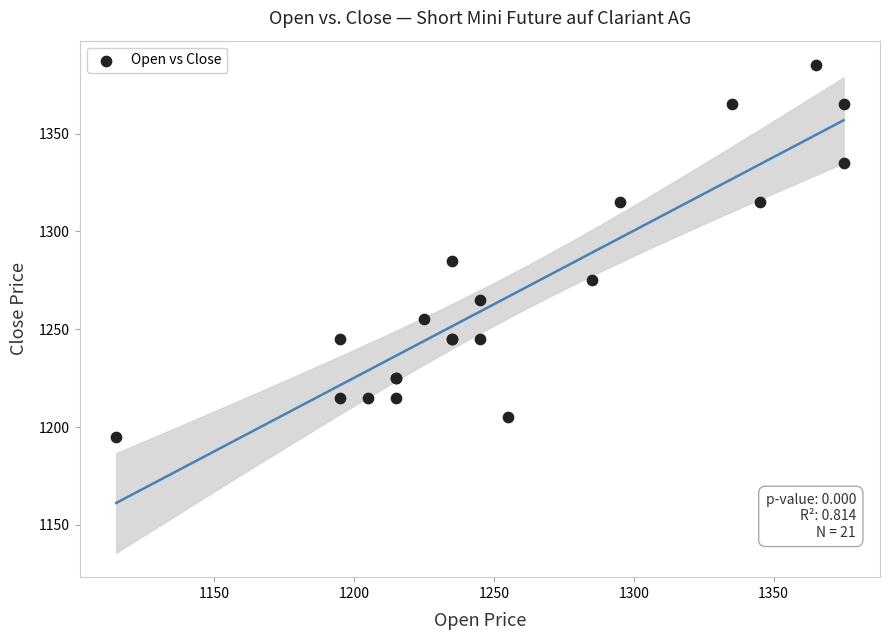

What Y value in the scatter plot is closest to 1290?

1285